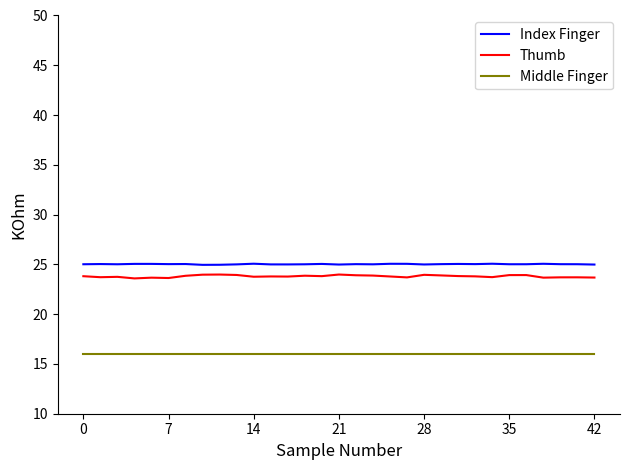

Does the chart display data point markers on the line(s)?

No